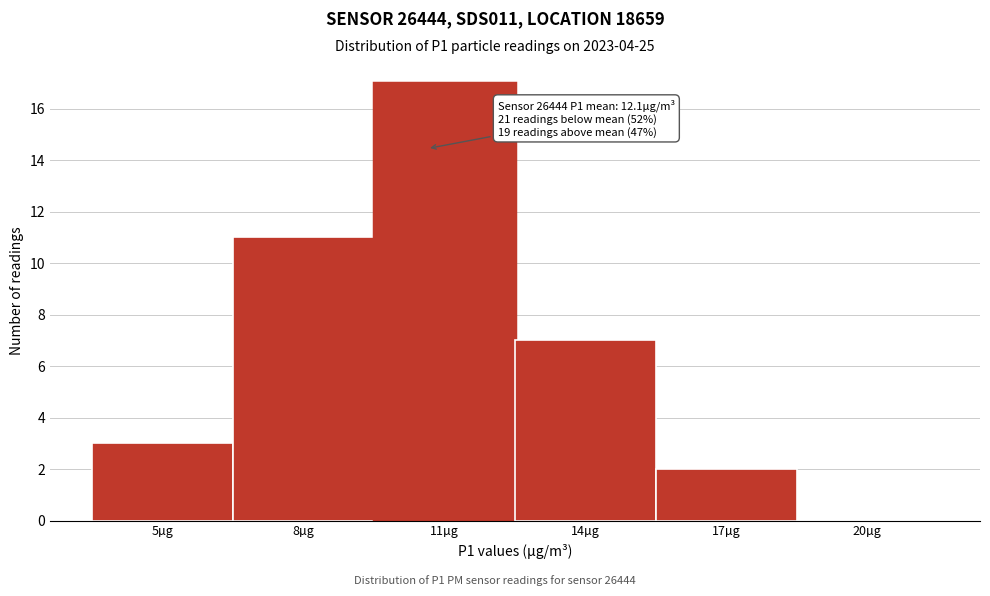

Reading left to right, what are all the values shown in this chart?

5µg=3	8µg=11	11µg=17	14µg=7	17µg=2	20µg=0